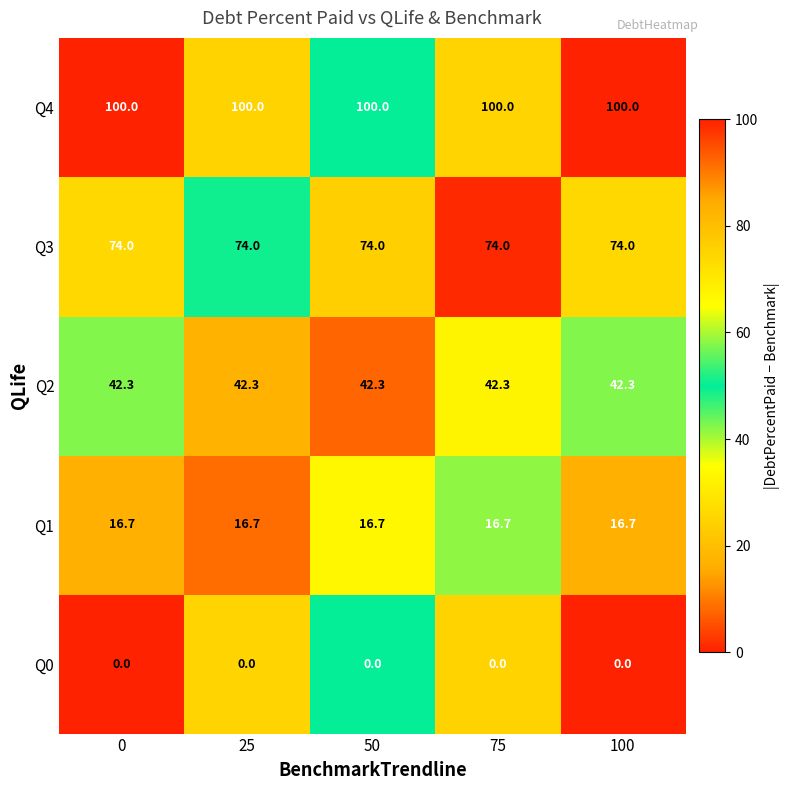

The Q2 series shows 42.3 at 100. True or false?

True